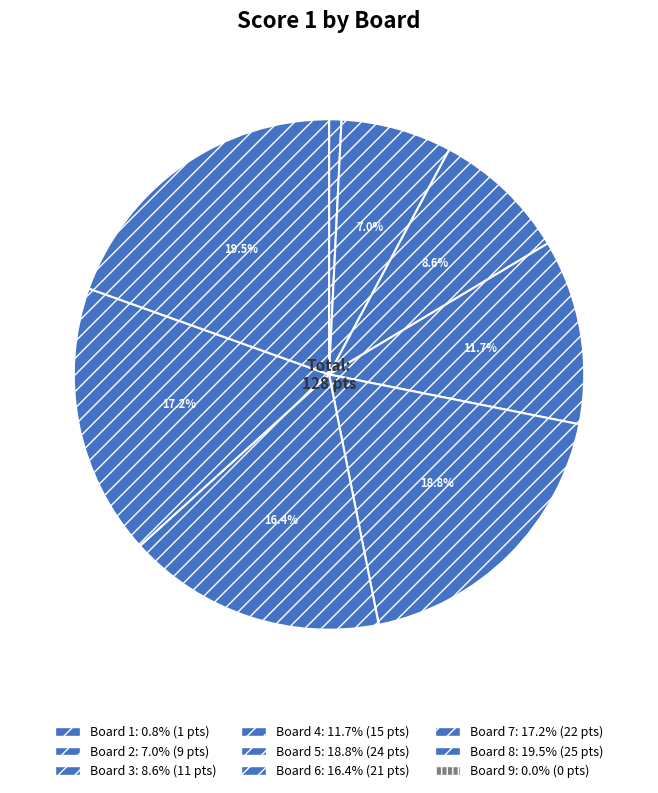

Which category has the biggest portion of the pie?

8